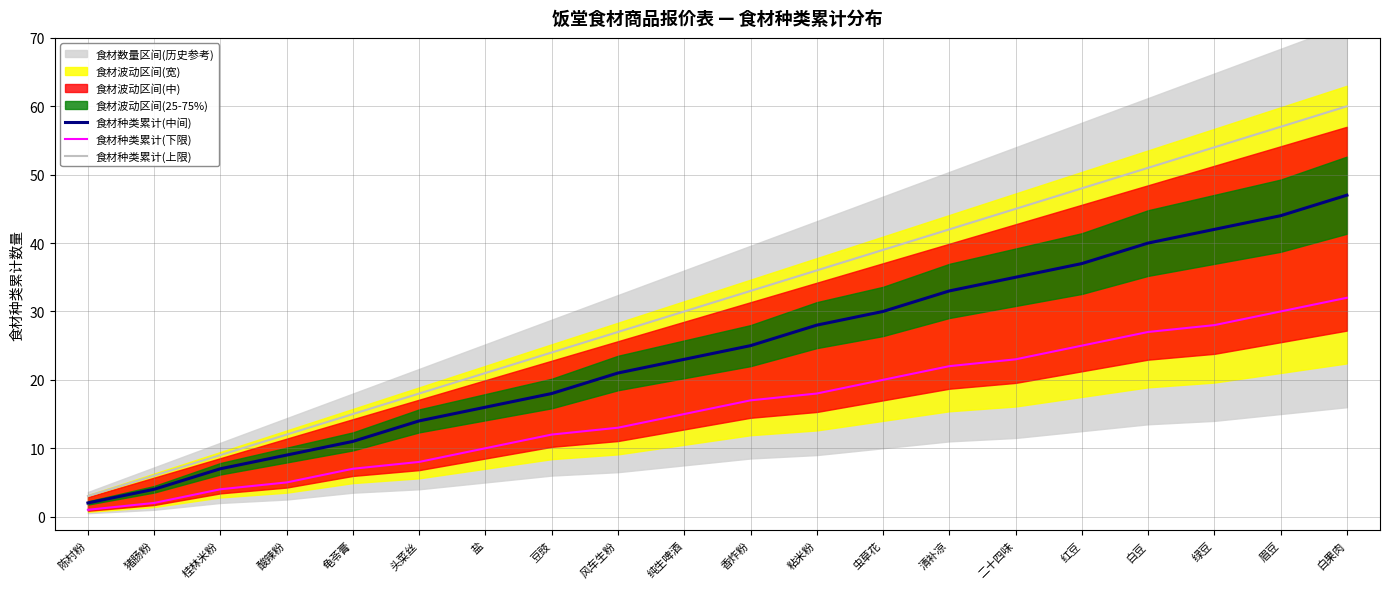

Reading left to right, transcribe all the data shown in this chart.

食材种类累计(中间): 陈村粉=2	猪肠粉=4	桂林米粉=7	酸辣粉=9	龟苓膏=11	头菜丝=14	盐=16	豆豉=18	风车生粉=21	纯生啤酒=23	香炸粉=25	粘米粉=28	虫草花=30	清补凉=33	二十四味=35	红豆=37	白豆=40	绿豆=42	眉豆=44	白果肉=47
食材种类累计(下限): 陈村粉=1	猪肠粉=2	桂林米粉=4	酸辣粉=5	龟苓膏=7	头菜丝=8	盐=10	豆豉=12	风车生粉=13	纯生啤酒=15	香炸粉=17	粘米粉=18	虫草花=20	清补凉=22	二十四味=23	红豆=25	白豆=27	绿豆=28	眉豆=30	白果肉=32
食材种类累计(上限): 陈村粉=3	猪肠粉=6	桂林米粉=9	酸辣粉=12	龟苓膏=15	头菜丝=18	盐=21	豆豉=24	风车生粉=27	纯生啤酒=30	香炸粉=33	粘米粉=36	虫草花=39	清补凉=42	二十四味=45	红豆=48	白豆=51	绿豆=54	眉豆=57	白果肉=60